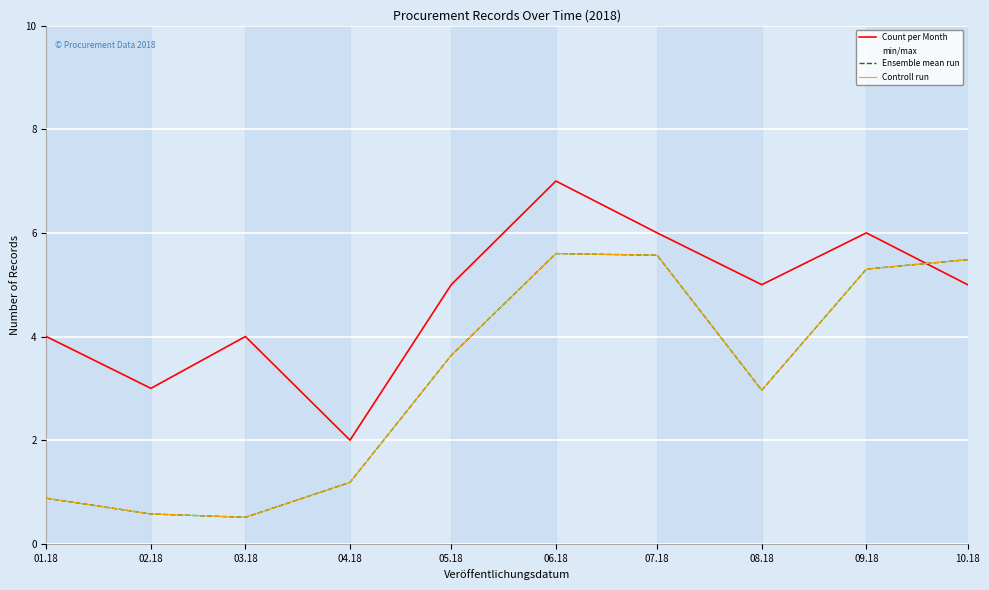

At which label does Count per Month reach its peak?

06.18